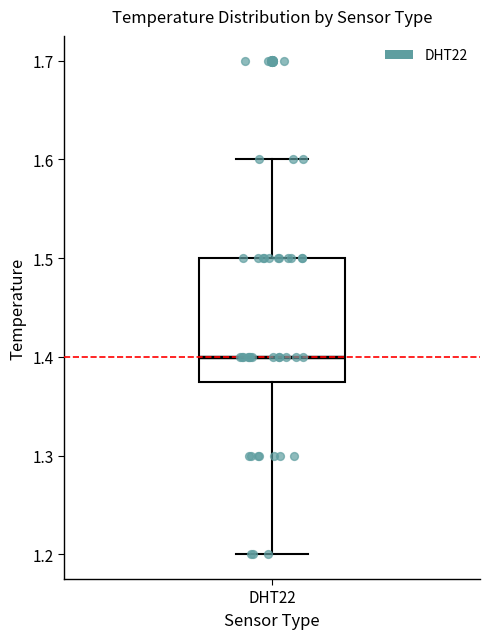

Where does the upper whisker of the box for DHT22 end on the y-axis? The values are not printed on the chart, so give them approximately, as read against the axis.

1.60